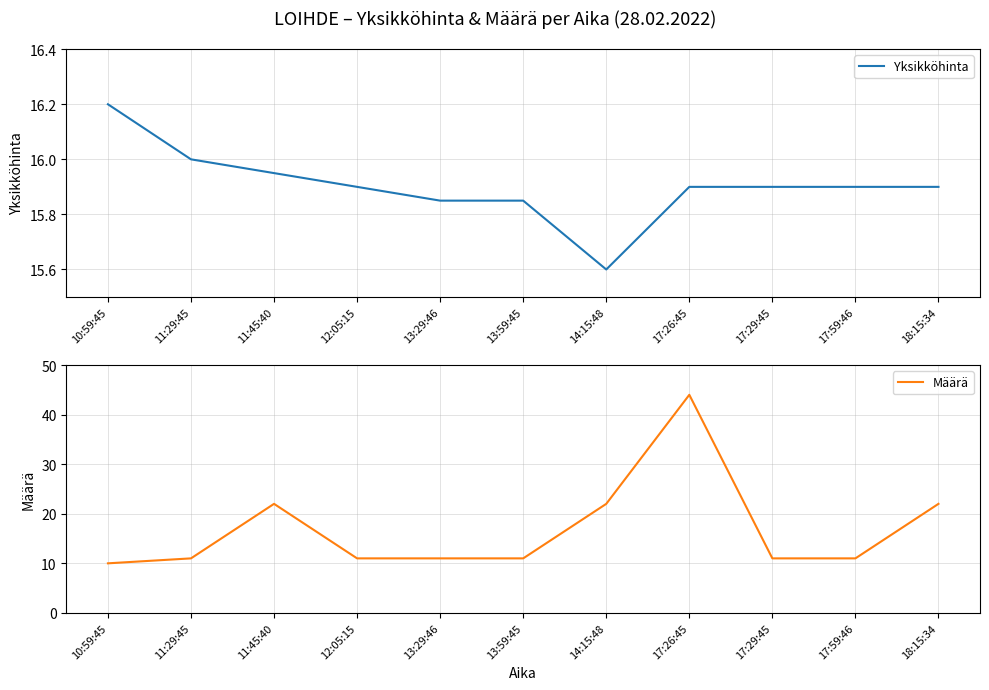

Reading left to right, what are all the values shown in this chart?

Yksikköhinta: 16.2	16.0	15.9	15.9	15.8	15.8	15.6	15.9	15.9	15.9	15.9
Määrä: 10.0	11.0	22.0	11.0	11.0	11.0	22.0	44.0	11.0	11.0	22.0